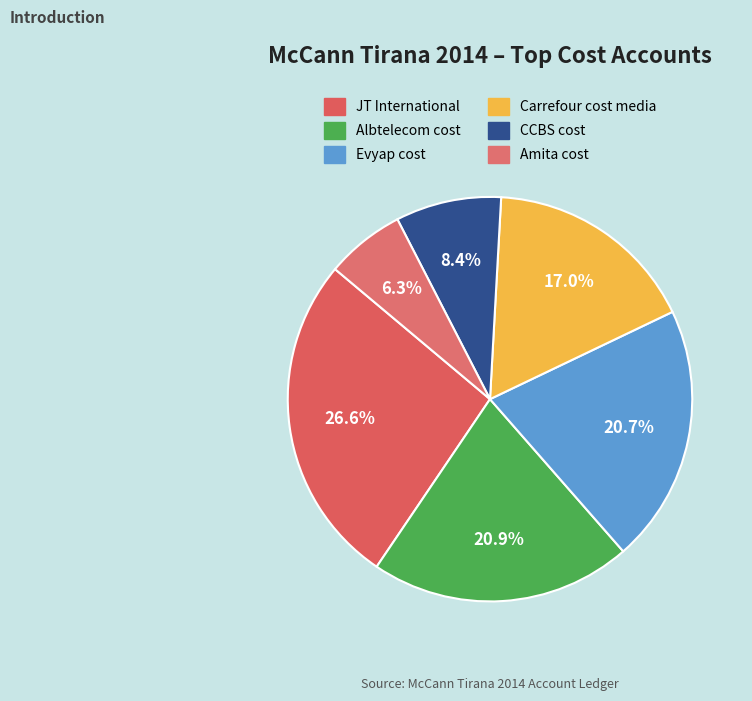

To the nearest percent, what is the difference between the largest and smallest slice percentages?

20%